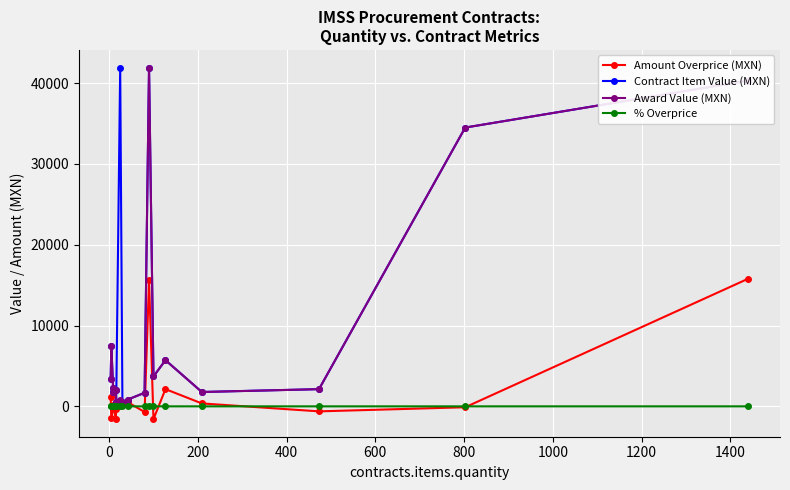

List the series in order of their overall mean, lowest first.

% Overprice, Amount Overprice (MXN), Award Value (MXN), Contract Item Value (MXN)